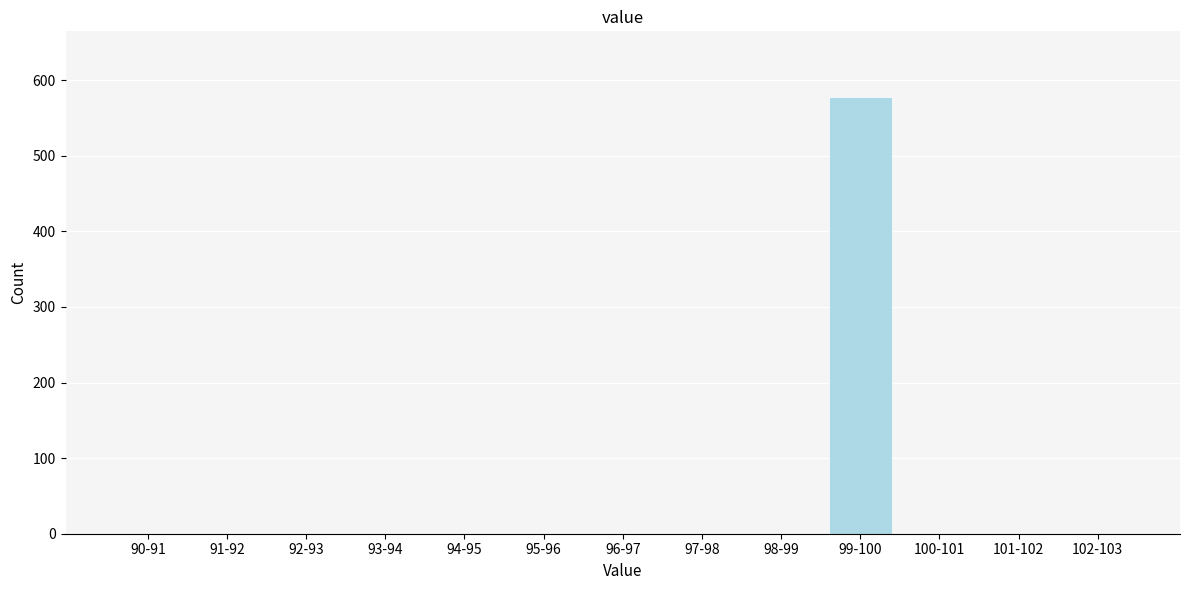

Reading left to right, extract all data points from this chart.

90-91=0	91-92=0	92-93=0	93-94=0	94-95=0	95-96=0	96-97=0	97-98=0	98-99=0	99-100=578	100-101=0	101-102=0	102-103=0